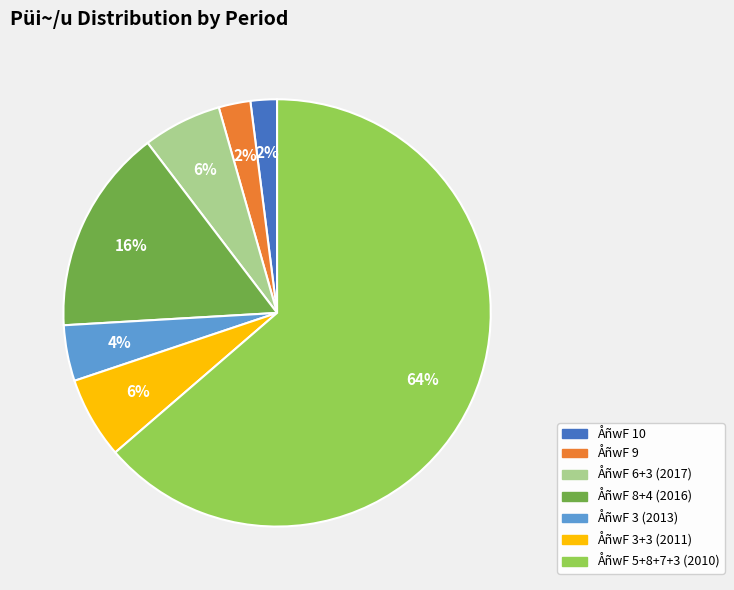

To the nearest percent, what is the average slice percentage?

14%